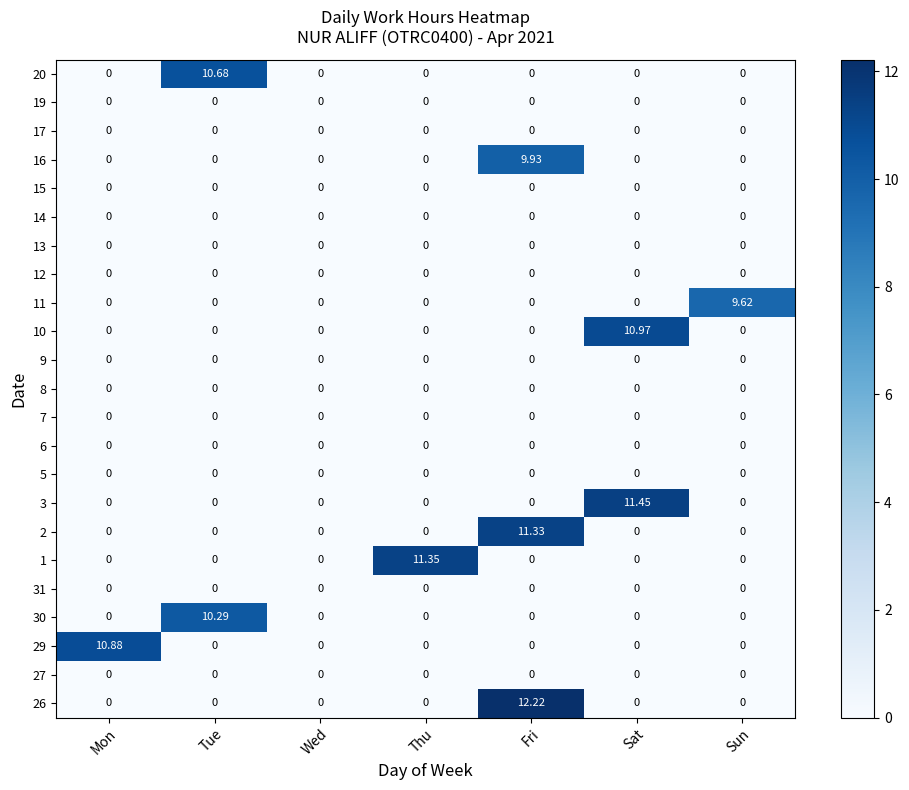

Which series has the widest spread of values?

26